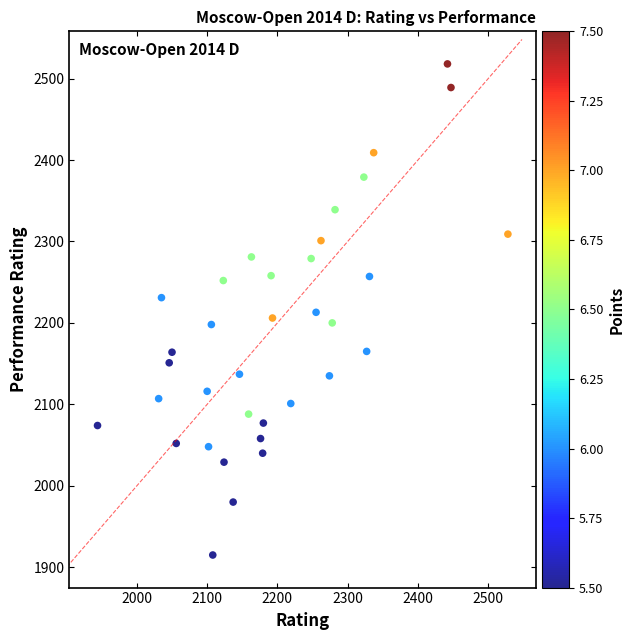

What is the range of X values (max minus min)?

584